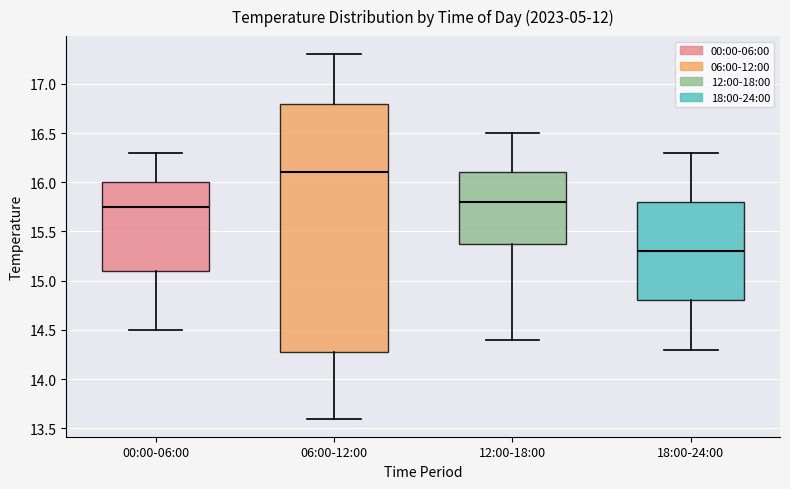

Where does the upper whisker of the box for 12:00-18:00 end on the y-axis? The values are not printed on the chart, so give them approximately, as read against the axis.

16.50